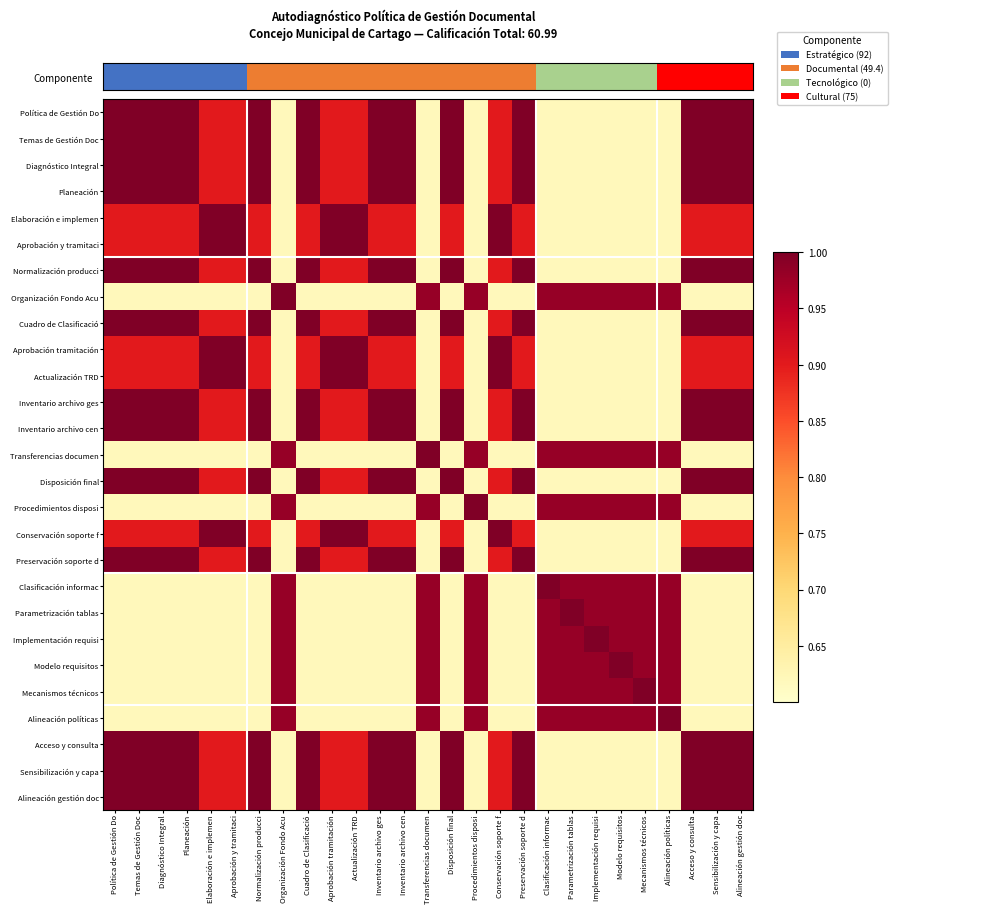

Reading right to left, transcribe all the data shown in this chart.

Política de Gestión Do: Alineación gestión doc=1.0	Sensibilización y capa=1.0	Acceso y consulta=1.0	Alineación políticas=0.6	Mecanismos técnicos=0.6	Modelo requisitos=0.6	Implementación requisi=0.6	Parametrización tablas=0.6	Clasificación informac=0.6	Preservación soporte d=1.0	Conservación soporte f=0.9	Procedimientos disposi=0.6	Disposición final=1.0	Transferencias documen=0.6	Inventario archivo cen=1.0	Inventario archivo ges=1.0	Actualización TRD=0.9	Aprobación tramitación=0.9	Cuadro de Clasificació=1.0	Organización Fondo Acu=0.6	Normalización producci=1.0	Aprobación y tramitaci=0.9	Elaboración e implemen=0.9	Planeación=1.0	Diagnóstico Integral=1.0	Temas de Gestión Doc=1.0	Política de Gestión Do=1.0
Temas de Gestión Doc: Alineación gestión doc=1.0	Sensibilización y capa=1.0	Acceso y consulta=1.0	Alineación políticas=0.6	Mecanismos técnicos=0.6	Modelo requisitos=0.6	Implementación requisi=0.6	Parametrización tablas=0.6	Clasificación informac=0.6	Preservación soporte d=1.0	Conservación soporte f=0.9	Procedimientos disposi=0.6	Disposición final=1.0	Transferencias documen=0.6	Inventario archivo cen=1.0	Inventario archivo ges=1.0	Actualización TRD=0.9	Aprobación tramitación=0.9	Cuadro de Clasificació=1.0	Organización Fondo Acu=0.6	Normalización producci=1.0	Aprobación y tramitaci=0.9	Elaboración e implemen=0.9	Planeación=1.0	Diagnóstico Integral=1.0	Temas de Gestión Doc=1.0	Política de Gestión Do=1.0
Diagnóstico Integral: Alineación gestión doc=1.0	Sensibilización y capa=1.0	Acceso y consulta=1.0	Alineación políticas=0.6	Mecanismos técnicos=0.6	Modelo requisitos=0.6	Implementación requisi=0.6	Parametrización tablas=0.6	Clasificación informac=0.6	Preservación soporte d=1.0	Conservación soporte f=0.9	Procedimientos disposi=0.6	Disposición final=1.0	Transferencias documen=0.6	Inventario archivo cen=1.0	Inventario archivo ges=1.0	Actualización TRD=0.9	Aprobación tramitación=0.9	Cuadro de Clasificació=1.0	Organización Fondo Acu=0.6	Normalización producci=1.0	Aprobación y tramitaci=0.9	Elaboración e implemen=0.9	Planeación=1.0	Diagnóstico Integral=1.0	Temas de Gestión Doc=1.0	Política de Gestión Do=1.0
Planeación: Alineación gestión doc=1.0	Sensibilización y capa=1.0	Acceso y consulta=1.0	Alineación políticas=0.6	Mecanismos técnicos=0.6	Modelo requisitos=0.6	Implementación requisi=0.6	Parametrización tablas=0.6	Clasificación informac=0.6	Preservación soporte d=1.0	Conservación soporte f=0.9	Procedimientos disposi=0.6	Disposición final=1.0	Transferencias documen=0.6	Inventario archivo cen=1.0	Inventario archivo ges=1.0	Actualización TRD=0.9	Aprobación tramitación=0.9	Cuadro de Clasificació=1.0	Organización Fondo Acu=0.6	Normalización producci=1.0	Aprobación y tramitaci=0.9	Elaboración e implemen=0.9	Planeación=1.0	Diagnóstico Integral=1.0	Temas de Gestión Doc=1.0	Política de Gestión Do=1.0
Elaboración e implemen: Alineación gestión doc=0.9	Sensibilización y capa=0.9	Acceso y consulta=0.9	Alineación políticas=0.6	Mecanismos técnicos=0.6	Modelo requisitos=0.6	Implementación requisi=0.6	Parametrización tablas=0.6	Clasificación informac=0.6	Preservación soporte d=0.9	Conservación soporte f=1.0	Procedimientos disposi=0.6	Disposición final=0.9	Transferencias documen=0.6	Inventario archivo cen=0.9	Inventario archivo ges=0.9	Actualización TRD=1.0	Aprobación tramitación=1.0	Cuadro de Clasificació=0.9	Organización Fondo Acu=0.6	Normalización producci=0.9	Aprobación y tramitaci=1.0	Elaboración e implemen=1.0	Planeación=0.9	Diagnóstico Integral=0.9	Temas de Gestión Doc=0.9	Política de Gestión Do=0.9
Aprobación y tramitaci: Alineación gestión doc=0.9	Sensibilización y capa=0.9	Acceso y consulta=0.9	Alineación políticas=0.6	Mecanismos técnicos=0.6	Modelo requisitos=0.6	Implementación requisi=0.6	Parametrización tablas=0.6	Clasificación informac=0.6	Preservación soporte d=0.9	Conservación soporte f=1.0	Procedimientos disposi=0.6	Disposición final=0.9	Transferencias documen=0.6	Inventario archivo cen=0.9	Inventario archivo ges=0.9	Actualización TRD=1.0	Aprobación tramitación=1.0	Cuadro de Clasificació=0.9	Organización Fondo Acu=0.6	Normalización producci=0.9	Aprobación y tramitaci=1.0	Elaboración e implemen=1.0	Planeación=0.9	Diagnóstico Integral=0.9	Temas de Gestión Doc=0.9	Política de Gestión Do=0.9
Normalización producci: Alineación gestión doc=1.0	Sensibilización y capa=1.0	Acceso y consulta=1.0	Alineación políticas=0.6	Mecanismos técnicos=0.6	Modelo requisitos=0.6	Implementación requisi=0.6	Parametrización tablas=0.6	Clasificación informac=0.6	Preservación soporte d=1.0	Conservación soporte f=0.9	Procedimientos disposi=0.6	Disposición final=1.0	Transferencias documen=0.6	Inventario archivo cen=1.0	Inventario archivo ges=1.0	Actualización TRD=0.9	Aprobación tramitación=0.9	Cuadro de Clasificació=1.0	Organización Fondo Acu=0.6	Normalización producci=1.0	Aprobación y tramitaci=0.9	Elaboración e implemen=0.9	Planeación=1.0	Diagnóstico Integral=1.0	Temas de Gestión Doc=1.0	Política de Gestión Do=1.0
Organización Fondo Acu: Alineación gestión doc=0.6	Sensibilización y capa=0.6	Acceso y consulta=0.6	Alineación políticas=1.0	Mecanismos técnicos=1.0	Modelo requisitos=1.0	Implementación requisi=1.0	Parametrización tablas=1.0	Clasificación informac=1.0	Preservación soporte d=0.6	Conservación soporte f=0.6	Procedimientos disposi=1.0	Disposición final=0.6	Transferencias documen=1.0	Inventario archivo cen=0.6	Inventario archivo ges=0.6	Actualización TRD=0.6	Aprobación tramitación=0.6	Cuadro de Clasificació=0.6	Organización Fondo Acu=1.0	Normalización producci=0.6	Aprobación y tramitaci=0.6	Elaboración e implemen=0.6	Planeación=0.6	Diagnóstico Integral=0.6	Temas de Gestión Doc=0.6	Política de Gestión Do=0.6
Cuadro de Clasificació: Alineación gestión doc=1.0	Sensibilización y capa=1.0	Acceso y consulta=1.0	Alineación políticas=0.6	Mecanismos técnicos=0.6	Modelo requisitos=0.6	Implementación requisi=0.6	Parametrización tablas=0.6	Clasificación informac=0.6	Preservación soporte d=1.0	Conservación soporte f=0.9	Procedimientos disposi=0.6	Disposición final=1.0	Transferencias documen=0.6	Inventario archivo cen=1.0	Inventario archivo ges=1.0	Actualización TRD=0.9	Aprobación tramitación=0.9	Cuadro de Clasificació=1.0	Organización Fondo Acu=0.6	Normalización producci=1.0	Aprobación y tramitaci=0.9	Elaboración e implemen=0.9	Planeación=1.0	Diagnóstico Integral=1.0	Temas de Gestión Doc=1.0	Política de Gestión Do=1.0
Aprobación tramitación: Alineación gestión doc=0.9	Sensibilización y capa=0.9	Acceso y consulta=0.9	Alineación políticas=0.6	Mecanismos técnicos=0.6	Modelo requisitos=0.6	Implementación requisi=0.6	Parametrización tablas=0.6	Clasificación informac=0.6	Preservación soporte d=0.9	Conservación soporte f=1.0	Procedimientos disposi=0.6	Disposición final=0.9	Transferencias documen=0.6	Inventario archivo cen=0.9	Inventario archivo ges=0.9	Actualización TRD=1.0	Aprobación tramitación=1.0	Cuadro de Clasificació=0.9	Organización Fondo Acu=0.6	Normalización producci=0.9	Aprobación y tramitaci=1.0	Elaboración e implemen=1.0	Planeación=0.9	Diagnóstico Integral=0.9	Temas de Gestión Doc=0.9	Política de Gestión Do=0.9
Actualización TRD: Alineación gestión doc=0.9	Sensibilización y capa=0.9	Acceso y consulta=0.9	Alineación políticas=0.6	Mecanismos técnicos=0.6	Modelo requisitos=0.6	Implementación requisi=0.6	Parametrización tablas=0.6	Clasificación informac=0.6	Preservación soporte d=0.9	Conservación soporte f=1.0	Procedimientos disposi=0.6	Disposición final=0.9	Transferencias documen=0.6	Inventario archivo cen=0.9	Inventario archivo ges=0.9	Actualización TRD=1.0	Aprobación tramitación=1.0	Cuadro de Clasificació=0.9	Organización Fondo Acu=0.6	Normalización producci=0.9	Aprobación y tramitaci=1.0	Elaboración e implemen=1.0	Planeación=0.9	Diagnóstico Integral=0.9	Temas de Gestión Doc=0.9	Política de Gestión Do=0.9
Inventario archivo ges: Alineación gestión doc=1.0	Sensibilización y capa=1.0	Acceso y consulta=1.0	Alineación políticas=0.6	Mecanismos técnicos=0.6	Modelo requisitos=0.6	Implementación requisi=0.6	Parametrización tablas=0.6	Clasificación informac=0.6	Preservación soporte d=1.0	Conservación soporte f=0.9	Procedimientos disposi=0.6	Disposición final=1.0	Transferencias documen=0.6	Inventario archivo cen=1.0	Inventario archivo ges=1.0	Actualización TRD=0.9	Aprobación tramitación=0.9	Cuadro de Clasificació=1.0	Organización Fondo Acu=0.6	Normalización producci=1.0	Aprobación y tramitaci=0.9	Elaboración e implemen=0.9	Planeación=1.0	Diagnóstico Integral=1.0	Temas de Gestión Doc=1.0	Política de Gestión Do=1.0
Inventario archivo cen: Alineación gestión doc=1.0	Sensibilización y capa=1.0	Acceso y consulta=1.0	Alineación políticas=0.6	Mecanismos técnicos=0.6	Modelo requisitos=0.6	Implementación requisi=0.6	Parametrización tablas=0.6	Clasificación informac=0.6	Preservación soporte d=1.0	Conservación soporte f=0.9	Procedimientos disposi=0.6	Disposición final=1.0	Transferencias documen=0.6	Inventario archivo cen=1.0	Inventario archivo ges=1.0	Actualización TRD=0.9	Aprobación tramitación=0.9	Cuadro de Clasificació=1.0	Organización Fondo Acu=0.6	Normalización producci=1.0	Aprobación y tramitaci=0.9	Elaboración e implemen=0.9	Planeación=1.0	Diagnóstico Integral=1.0	Temas de Gestión Doc=1.0	Política de Gestión Do=1.0
Transferencias documen: Alineación gestión doc=0.6	Sensibilización y capa=0.6	Acceso y consulta=0.6	Alineación políticas=1.0	Mecanismos técnicos=1.0	Modelo requisitos=1.0	Implementación requisi=1.0	Parametrización tablas=1.0	Clasificación informac=1.0	Preservación soporte d=0.6	Conservación soporte f=0.6	Procedimientos disposi=1.0	Disposición final=0.6	Transferencias documen=1.0	Inventario archivo cen=0.6	Inventario archivo ges=0.6	Actualización TRD=0.6	Aprobación tramitación=0.6	Cuadro de Clasificació=0.6	Organización Fondo Acu=1.0	Normalización producci=0.6	Aprobación y tramitaci=0.6	Elaboración e implemen=0.6	Planeación=0.6	Diagnóstico Integral=0.6	Temas de Gestión Doc=0.6	Política de Gestión Do=0.6
Disposición final: Alineación gestión doc=1.0	Sensibilización y capa=1.0	Acceso y consulta=1.0	Alineación políticas=0.6	Mecanismos técnicos=0.6	Modelo requisitos=0.6	Implementación requisi=0.6	Parametrización tablas=0.6	Clasificación informac=0.6	Preservación soporte d=1.0	Conservación soporte f=0.9	Procedimientos disposi=0.6	Disposición final=1.0	Transferencias documen=0.6	Inventario archivo cen=1.0	Inventario archivo ges=1.0	Actualización TRD=0.9	Aprobación tramitación=0.9	Cuadro de Clasificació=1.0	Organización Fondo Acu=0.6	Normalización producci=1.0	Aprobación y tramitaci=0.9	Elaboración e implemen=0.9	Planeación=1.0	Diagnóstico Integral=1.0	Temas de Gestión Doc=1.0	Política de Gestión Do=1.0
Procedimientos disposi: Alineación gestión doc=0.6	Sensibilización y capa=0.6	Acceso y consulta=0.6	Alineación políticas=1.0	Mecanismos técnicos=1.0	Modelo requisitos=1.0	Implementación requisi=1.0	Parametrización tablas=1.0	Clasificación informac=1.0	Preservación soporte d=0.6	Conservación soporte f=0.6	Procedimientos disposi=1.0	Disposición final=0.6	Transferencias documen=1.0	Inventario archivo cen=0.6	Inventario archivo ges=0.6	Actualización TRD=0.6	Aprobación tramitación=0.6	Cuadro de Clasificació=0.6	Organización Fondo Acu=1.0	Normalización producci=0.6	Aprobación y tramitaci=0.6	Elaboración e implemen=0.6	Planeación=0.6	Diagnóstico Integral=0.6	Temas de Gestión Doc=0.6	Política de Gestión Do=0.6
Conservación soporte f: Alineación gestión doc=0.9	Sensibilización y capa=0.9	Acceso y consulta=0.9	Alineación políticas=0.6	Mecanismos técnicos=0.6	Modelo requisitos=0.6	Implementación requisi=0.6	Parametrización tablas=0.6	Clasificación informac=0.6	Preservación soporte d=0.9	Conservación soporte f=1.0	Procedimientos disposi=0.6	Disposición final=0.9	Transferencias documen=0.6	Inventario archivo cen=0.9	Inventario archivo ges=0.9	Actualización TRD=1.0	Aprobación tramitación=1.0	Cuadro de Clasificació=0.9	Organización Fondo Acu=0.6	Normalización producci=0.9	Aprobación y tramitaci=1.0	Elaboración e implemen=1.0	Planeación=0.9	Diagnóstico Integral=0.9	Temas de Gestión Doc=0.9	Política de Gestión Do=0.9
Preservación soporte d: Alineación gestión doc=1.0	Sensibilización y capa=1.0	Acceso y consulta=1.0	Alineación políticas=0.6	Mecanismos técnicos=0.6	Modelo requisitos=0.6	Implementación requisi=0.6	Parametrización tablas=0.6	Clasificación informac=0.6	Preservación soporte d=1.0	Conservación soporte f=0.9	Procedimientos disposi=0.6	Disposición final=1.0	Transferencias documen=0.6	Inventario archivo cen=1.0	Inventario archivo ges=1.0	Actualización TRD=0.9	Aprobación tramitación=0.9	Cuadro de Clasificació=1.0	Organización Fondo Acu=0.6	Normalización producci=1.0	Aprobación y tramitaci=0.9	Elaboración e implemen=0.9	Planeación=1.0	Diagnóstico Integral=1.0	Temas de Gestión Doc=1.0	Política de Gestión Do=1.0
Clasificación informac: Alineación gestión doc=0.6	Sensibilización y capa=0.6	Acceso y consulta=0.6	Alineación políticas=1.0	Mecanismos técnicos=1.0	Modelo requisitos=1.0	Implementación requisi=1.0	Parametrización tablas=1.0	Clasificación informac=1.0	Preservación soporte d=0.6	Conservación soporte f=0.6	Procedimientos disposi=1.0	Disposición final=0.6	Transferencias documen=1.0	Inventario archivo cen=0.6	Inventario archivo ges=0.6	Actualización TRD=0.6	Aprobación tramitación=0.6	Cuadro de Clasificació=0.6	Organización Fondo Acu=1.0	Normalización producci=0.6	Aprobación y tramitaci=0.6	Elaboración e implemen=0.6	Planeación=0.6	Diagnóstico Integral=0.6	Temas de Gestión Doc=0.6	Política de Gestión Do=0.6
Parametrización tablas: Alineación gestión doc=0.6	Sensibilización y capa=0.6	Acceso y consulta=0.6	Alineación políticas=1.0	Mecanismos técnicos=1.0	Modelo requisitos=1.0	Implementación requisi=1.0	Parametrización tablas=1.0	Clasificación informac=1.0	Preservación soporte d=0.6	Conservación soporte f=0.6	Procedimientos disposi=1.0	Disposición final=0.6	Transferencias documen=1.0	Inventario archivo cen=0.6	Inventario archivo ges=0.6	Actualización TRD=0.6	Aprobación tramitación=0.6	Cuadro de Clasificació=0.6	Organización Fondo Acu=1.0	Normalización producci=0.6	Aprobación y tramitaci=0.6	Elaboración e implemen=0.6	Planeación=0.6	Diagnóstico Integral=0.6	Temas de Gestión Doc=0.6	Política de Gestión Do=0.6
Implementación requisi: Alineación gestión doc=0.6	Sensibilización y capa=0.6	Acceso y consulta=0.6	Alineación políticas=1.0	Mecanismos técnicos=1.0	Modelo requisitos=1.0	Implementación requisi=1.0	Parametrización tablas=1.0	Clasificación informac=1.0	Preservación soporte d=0.6	Conservación soporte f=0.6	Procedimientos disposi=1.0	Disposición final=0.6	Transferencias documen=1.0	Inventario archivo cen=0.6	Inventario archivo ges=0.6	Actualización TRD=0.6	Aprobación tramitación=0.6	Cuadro de Clasificació=0.6	Organización Fondo Acu=1.0	Normalización producci=0.6	Aprobación y tramitaci=0.6	Elaboración e implemen=0.6	Planeación=0.6	Diagnóstico Integral=0.6	Temas de Gestión Doc=0.6	Política de Gestión Do=0.6
Modelo requisitos: Alineación gestión doc=0.6	Sensibilización y capa=0.6	Acceso y consulta=0.6	Alineación políticas=1.0	Mecanismos técnicos=1.0	Modelo requisitos=1.0	Implementación requisi=1.0	Parametrización tablas=1.0	Clasificación informac=1.0	Preservación soporte d=0.6	Conservación soporte f=0.6	Procedimientos disposi=1.0	Disposición final=0.6	Transferencias documen=1.0	Inventario archivo cen=0.6	Inventario archivo ges=0.6	Actualización TRD=0.6	Aprobación tramitación=0.6	Cuadro de Clasificació=0.6	Organización Fondo Acu=1.0	Normalización producci=0.6	Aprobación y tramitaci=0.6	Elaboración e implemen=0.6	Planeación=0.6	Diagnóstico Integral=0.6	Temas de Gestión Doc=0.6	Política de Gestión Do=0.6
Mecanismos técnicos: Alineación gestión doc=0.6	Sensibilización y capa=0.6	Acceso y consulta=0.6	Alineación políticas=1.0	Mecanismos técnicos=1.0	Modelo requisitos=1.0	Implementación requisi=1.0	Parametrización tablas=1.0	Clasificación informac=1.0	Preservación soporte d=0.6	Conservación soporte f=0.6	Procedimientos disposi=1.0	Disposición final=0.6	Transferencias documen=1.0	Inventario archivo cen=0.6	Inventario archivo ges=0.6	Actualización TRD=0.6	Aprobación tramitación=0.6	Cuadro de Clasificació=0.6	Organización Fondo Acu=1.0	Normalización producci=0.6	Aprobación y tramitaci=0.6	Elaboración e implemen=0.6	Planeación=0.6	Diagnóstico Integral=0.6	Temas de Gestión Doc=0.6	Política de Gestión Do=0.6
Alineación políticas: Alineación gestión doc=0.6	Sensibilización y capa=0.6	Acceso y consulta=0.6	Alineación políticas=1.0	Mecanismos técnicos=1.0	Modelo requisitos=1.0	Implementación requisi=1.0	Parametrización tablas=1.0	Clasificación informac=1.0	Preservación soporte d=0.6	Conservación soporte f=0.6	Procedimientos disposi=1.0	Disposición final=0.6	Transferencias documen=1.0	Inventario archivo cen=0.6	Inventario archivo ges=0.6	Actualización TRD=0.6	Aprobación tramitación=0.6	Cuadro de Clasificació=0.6	Organización Fondo Acu=1.0	Normalización producci=0.6	Aprobación y tramitaci=0.6	Elaboración e implemen=0.6	Planeación=0.6	Diagnóstico Integral=0.6	Temas de Gestión Doc=0.6	Política de Gestión Do=0.6
Acceso y consulta: Alineación gestión doc=1.0	Sensibilización y capa=1.0	Acceso y consulta=1.0	Alineación políticas=0.6	Mecanismos técnicos=0.6	Modelo requisitos=0.6	Implementación requisi=0.6	Parametrización tablas=0.6	Clasificación informac=0.6	Preservación soporte d=1.0	Conservación soporte f=0.9	Procedimientos disposi=0.6	Disposición final=1.0	Transferencias documen=0.6	Inventario archivo cen=1.0	Inventario archivo ges=1.0	Actualización TRD=0.9	Aprobación tramitación=0.9	Cuadro de Clasificació=1.0	Organización Fondo Acu=0.6	Normalización producci=1.0	Aprobación y tramitaci=0.9	Elaboración e implemen=0.9	Planeación=1.0	Diagnóstico Integral=1.0	Temas de Gestión Doc=1.0	Política de Gestión Do=1.0
Sensibilización y capa: Alineación gestión doc=1.0	Sensibilización y capa=1.0	Acceso y consulta=1.0	Alineación políticas=0.6	Mecanismos técnicos=0.6	Modelo requisitos=0.6	Implementación requisi=0.6	Parametrización tablas=0.6	Clasificación informac=0.6	Preservación soporte d=1.0	Conservación soporte f=0.9	Procedimientos disposi=0.6	Disposición final=1.0	Transferencias documen=0.6	Inventario archivo cen=1.0	Inventario archivo ges=1.0	Actualización TRD=0.9	Aprobación tramitación=0.9	Cuadro de Clasificació=1.0	Organización Fondo Acu=0.6	Normalización producci=1.0	Aprobación y tramitaci=0.9	Elaboración e implemen=0.9	Planeación=1.0	Diagnóstico Integral=1.0	Temas de Gestión Doc=1.0	Política de Gestión Do=1.0
Alineación gestión doc: Alineación gestión doc=1.0	Sensibilización y capa=1.0	Acceso y consulta=1.0	Alineación políticas=0.6	Mecanismos técnicos=0.6	Modelo requisitos=0.6	Implementación requisi=0.6	Parametrización tablas=0.6	Clasificación informac=0.6	Preservación soporte d=1.0	Conservación soporte f=0.9	Procedimientos disposi=0.6	Disposición final=1.0	Transferencias documen=0.6	Inventario archivo cen=1.0	Inventario archivo ges=1.0	Actualización TRD=0.9	Aprobación tramitación=0.9	Cuadro de Clasificació=1.0	Organización Fondo Acu=0.6	Normalización producci=1.0	Aprobación y tramitaci=0.9	Elaboración e implemen=0.9	Planeación=1.0	Diagnóstico Integral=1.0	Temas de Gestión Doc=1.0	Política de Gestión Do=1.0